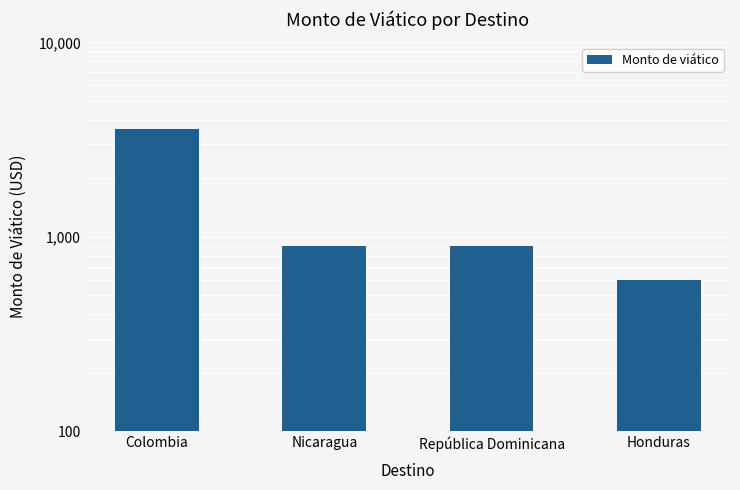

List the labels in order of value, smallest first.

Honduras, Nicaragua, República Dominicana, Colombia